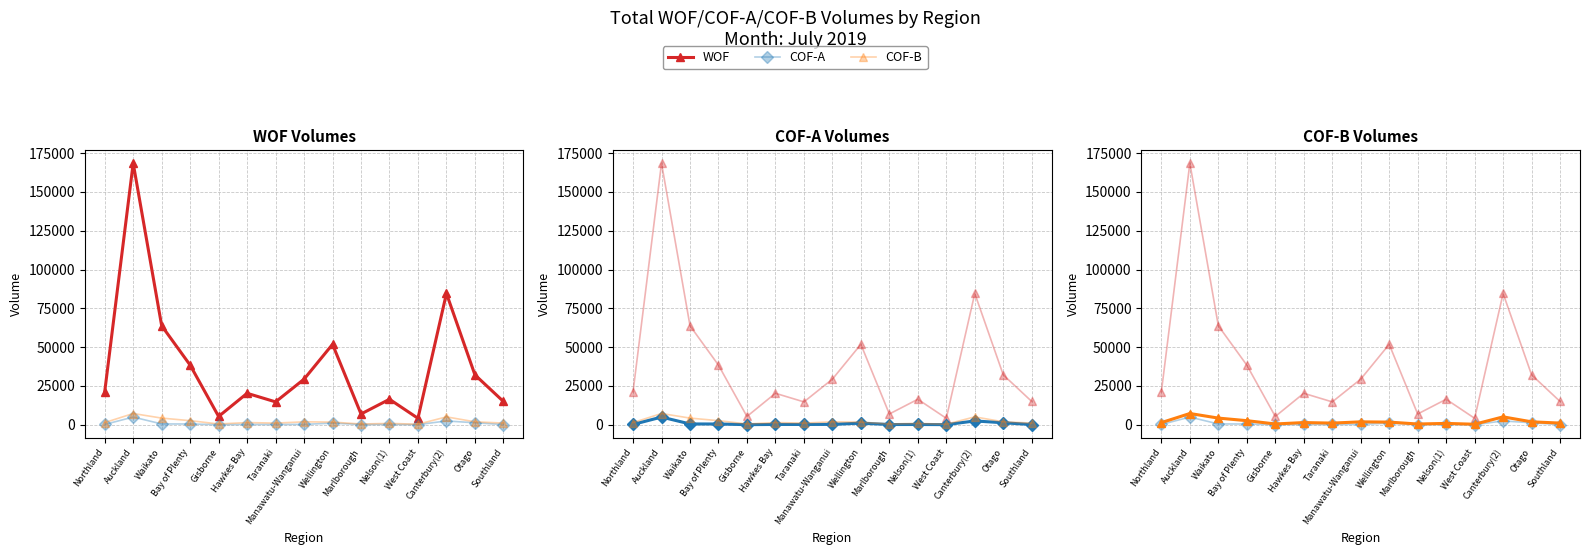

What is the minimum value shown in the chart?

29